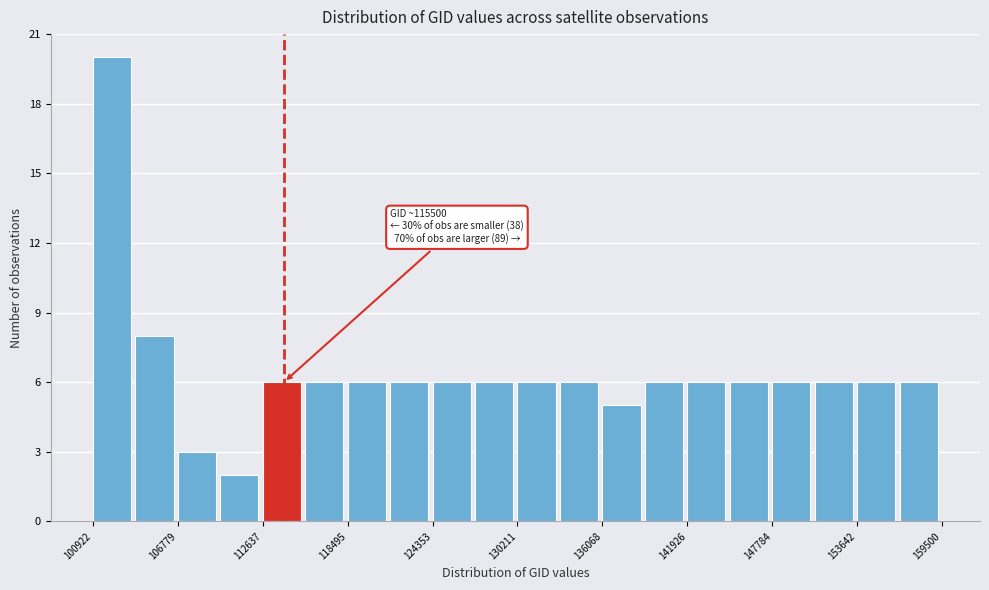

Read against the x-axis, roughly where is the centre of the tallest bar?

102000